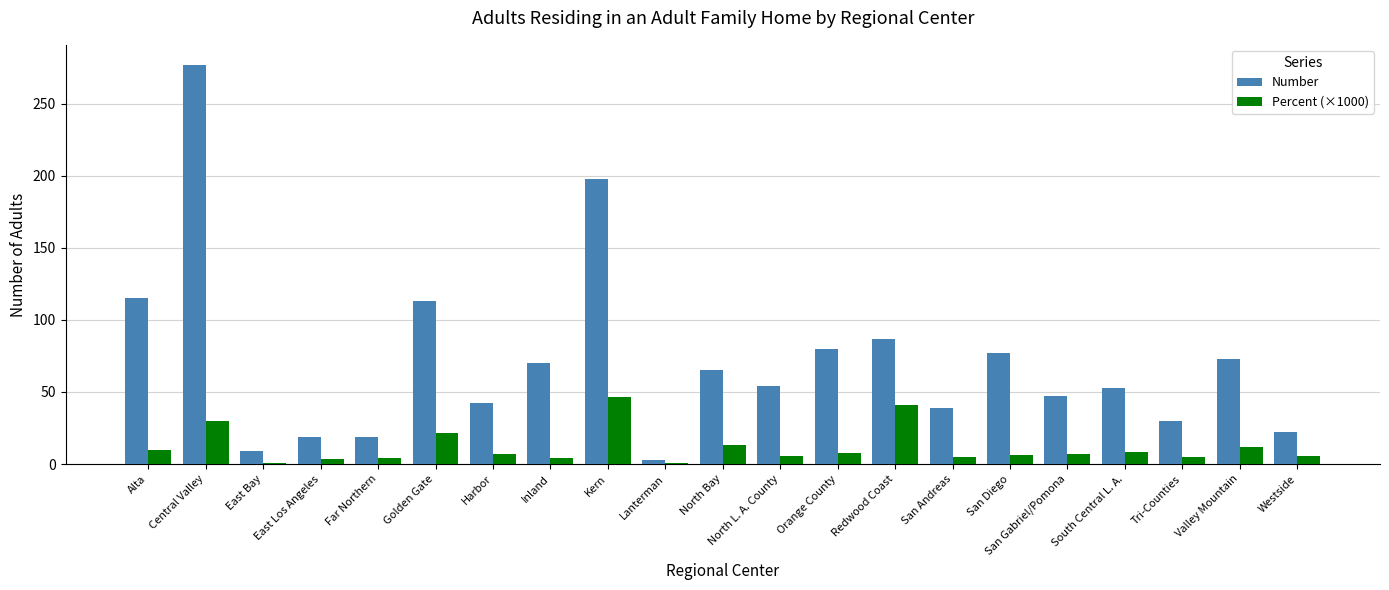

Which category has the highest value in the Number series?

Central Valley